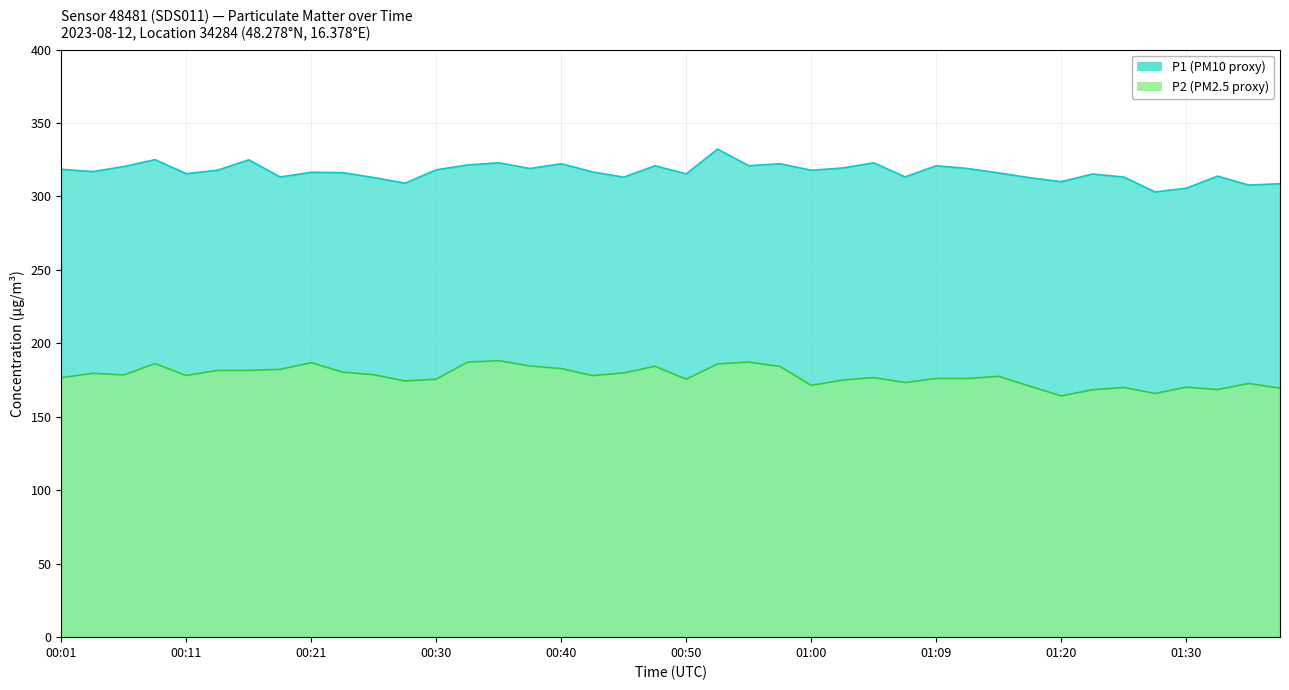

Does the chart have visible grid lines?

Yes